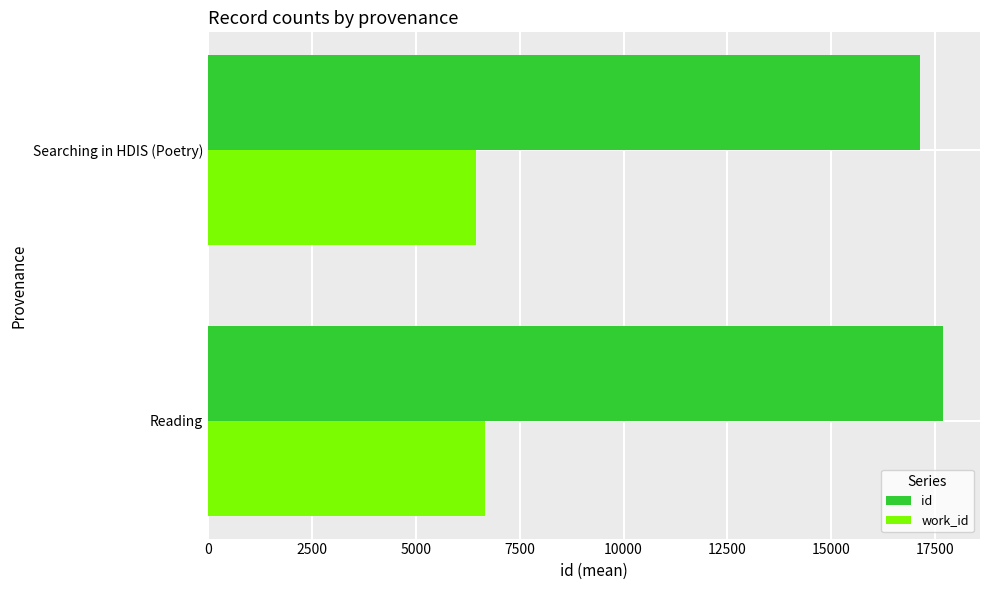

Which series has the largest total across all categories?

id